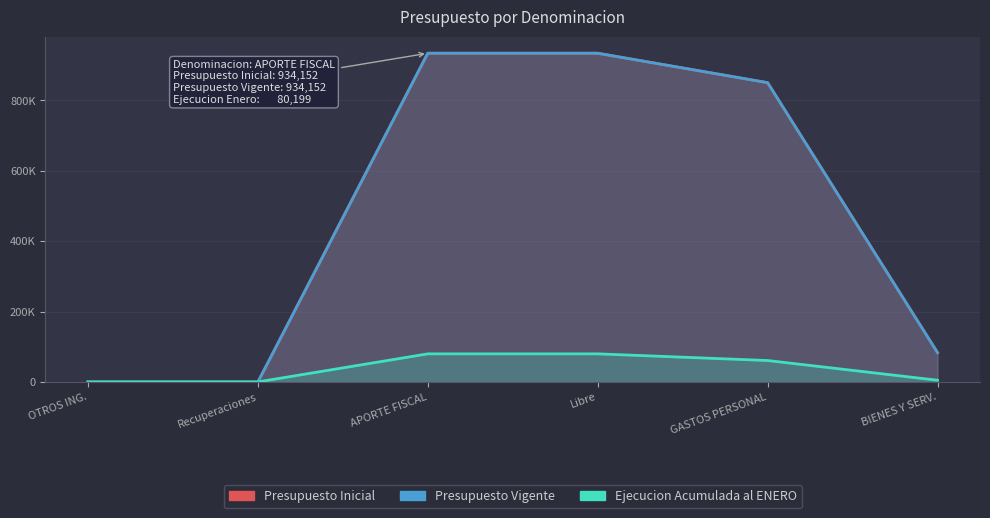

What is the difference between the maximum and second lowest values in the Ejecucion Acumulada al ENERO series?

79761